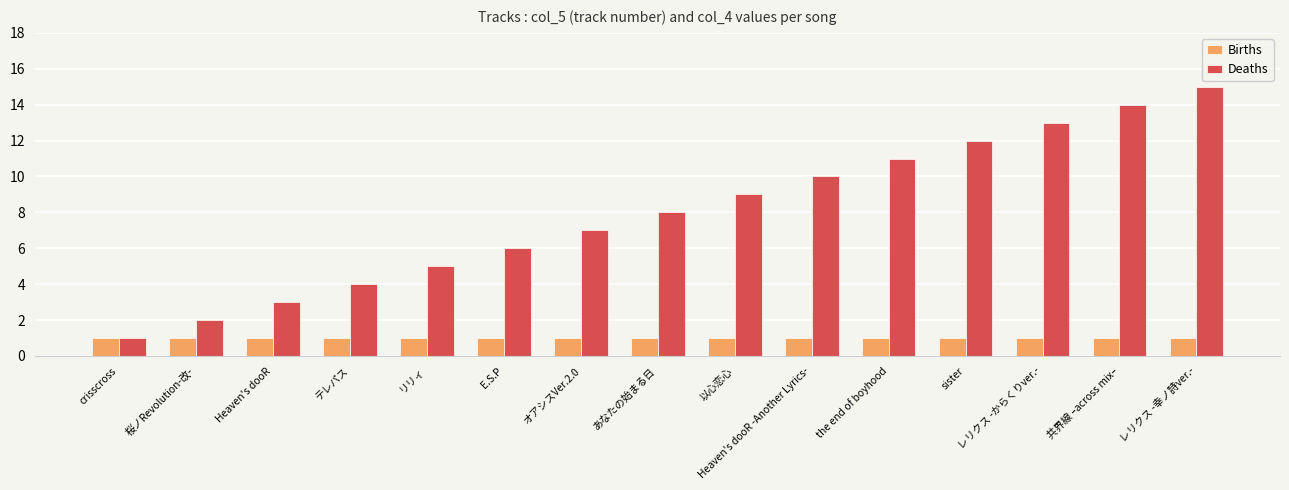

At which category is the sum across all series the highest?

レリクス -幸ノ詩ver.-